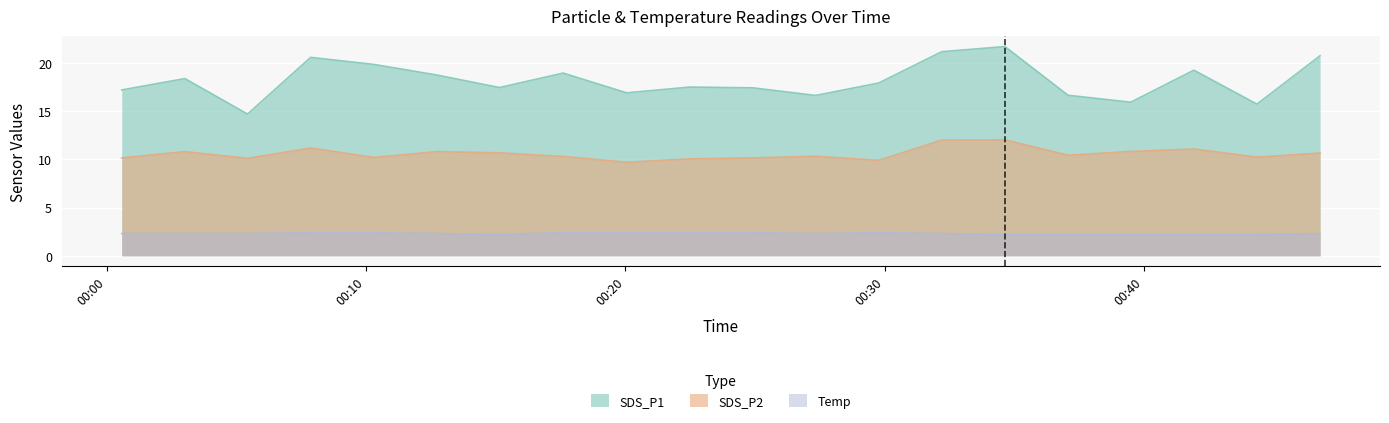

True or false: SDS_P1 and Temp cross at least once.

False